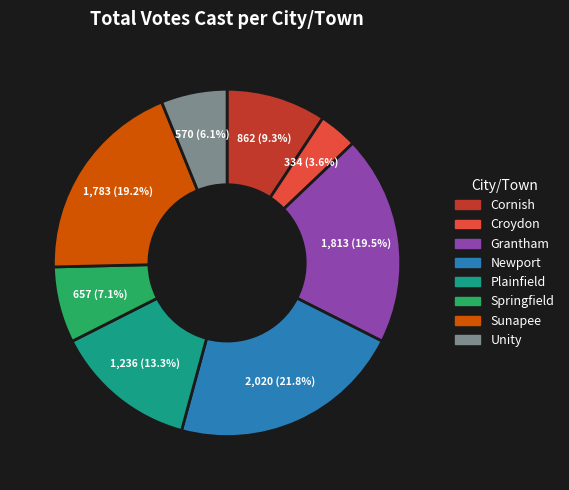

Combined, do Springfield and Unity account for over 50%?

No